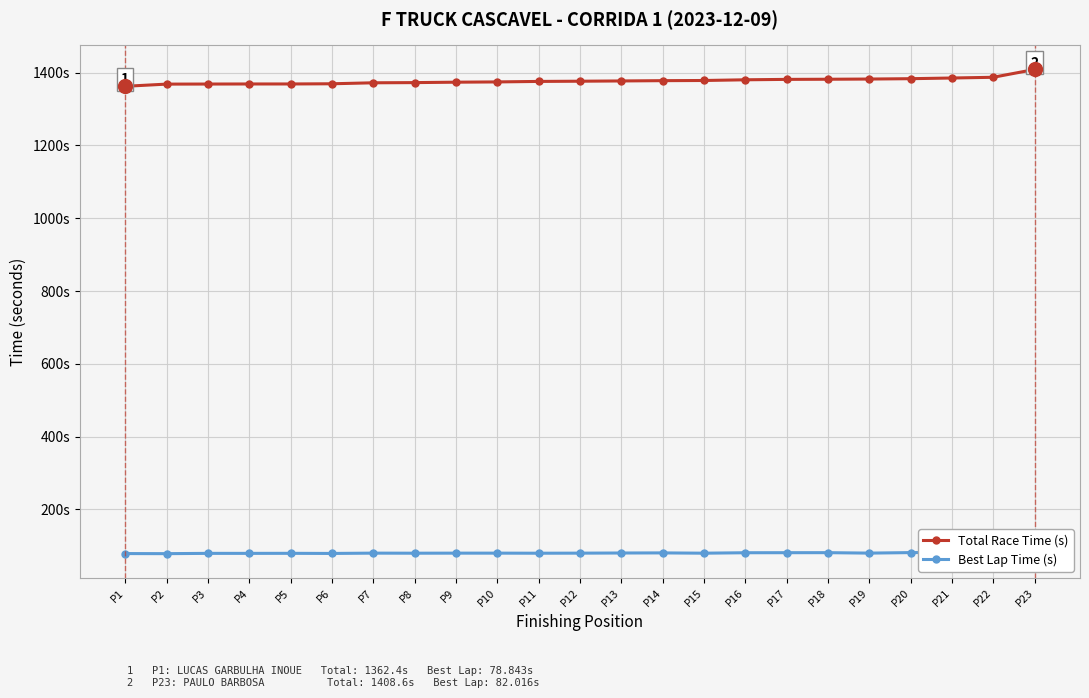

At which label is Best Lap Time (s) closest to 80?

P9